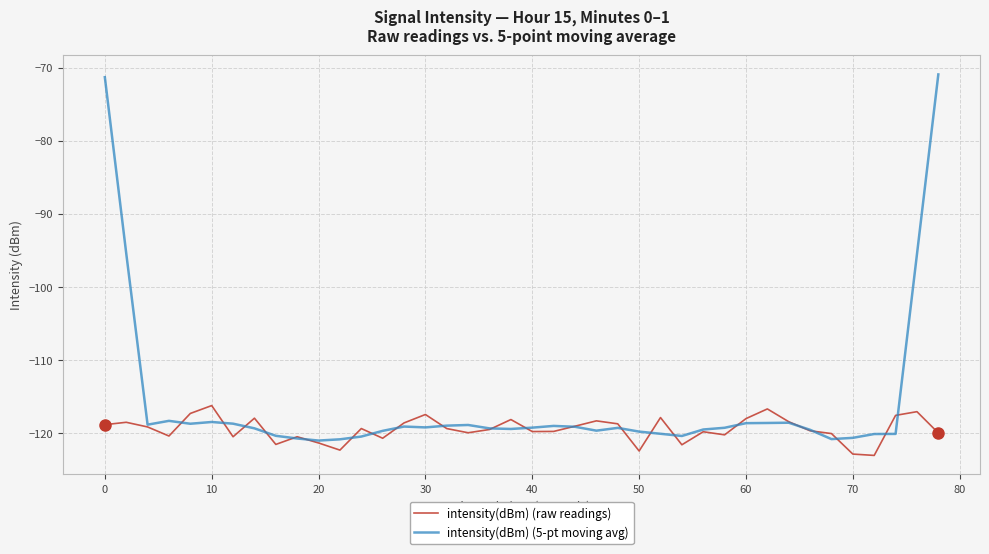

Which series has the largest total across all categories?

intensity(dBm) (5-pt moving avg)